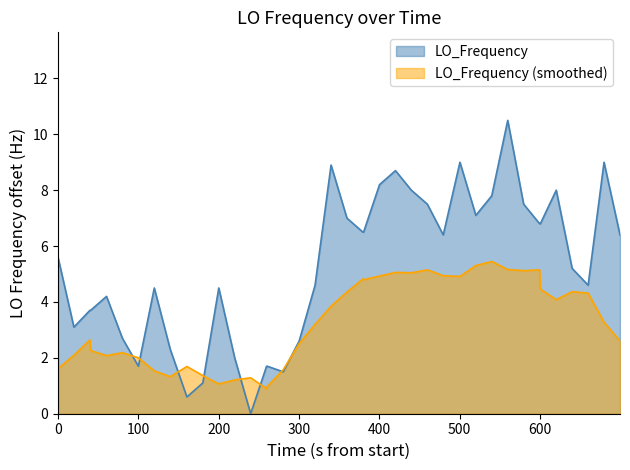

Which series has the largest range (max minus min)?

LO_Frequency